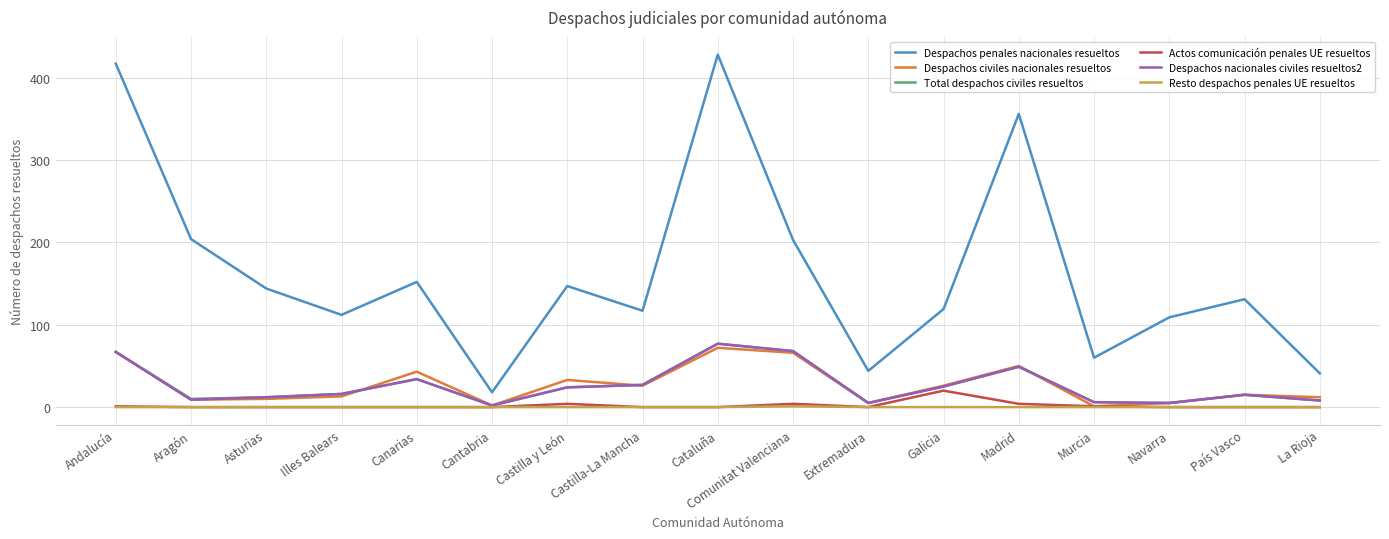

Is it true that Despachos civiles nacionales resueltos equals 10 at Asturias?

True